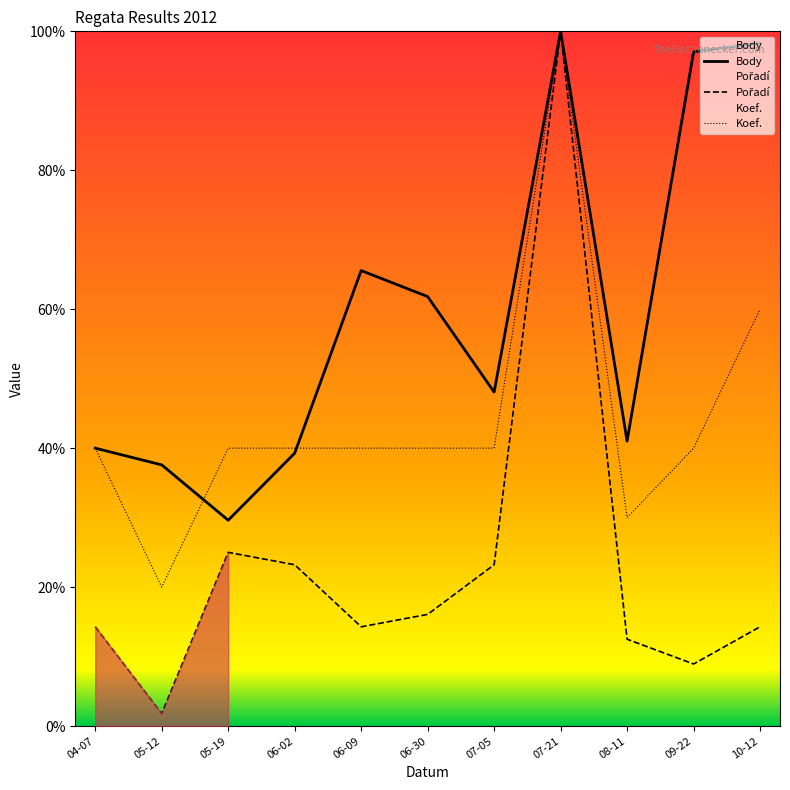

Which label corresponds to the largest value in the chart?

07-21